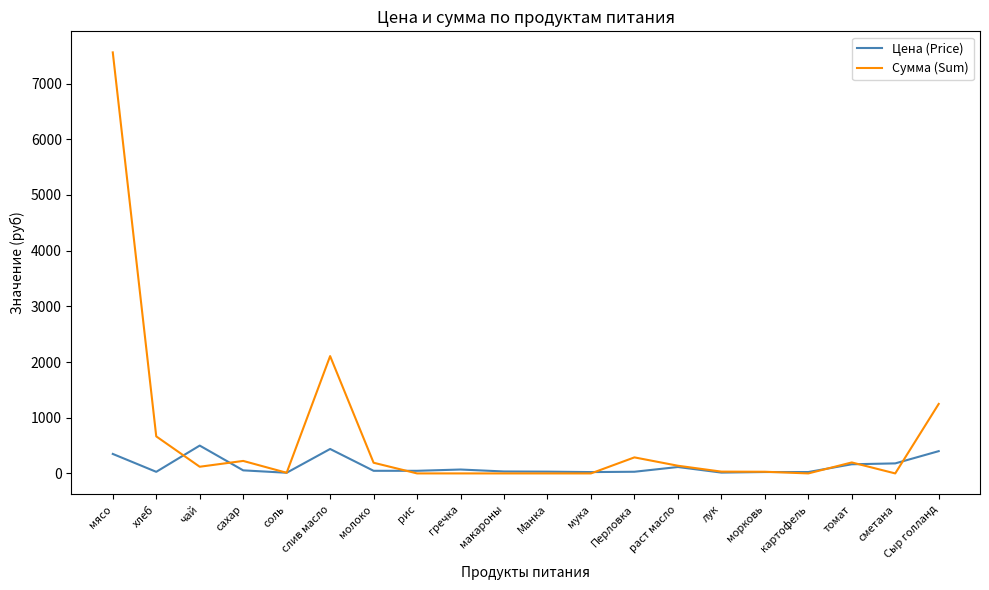

What is the total value across all series at Сыр голланд?

1648.0